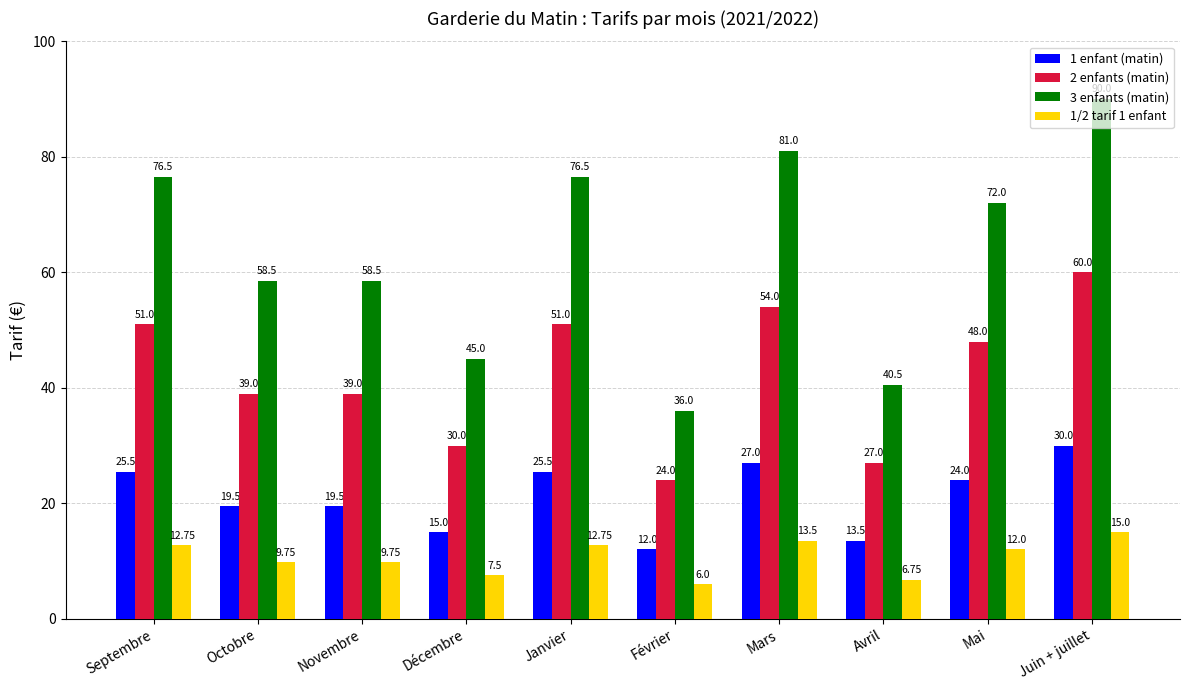

What is the minimum value shown in the chart?

6.0